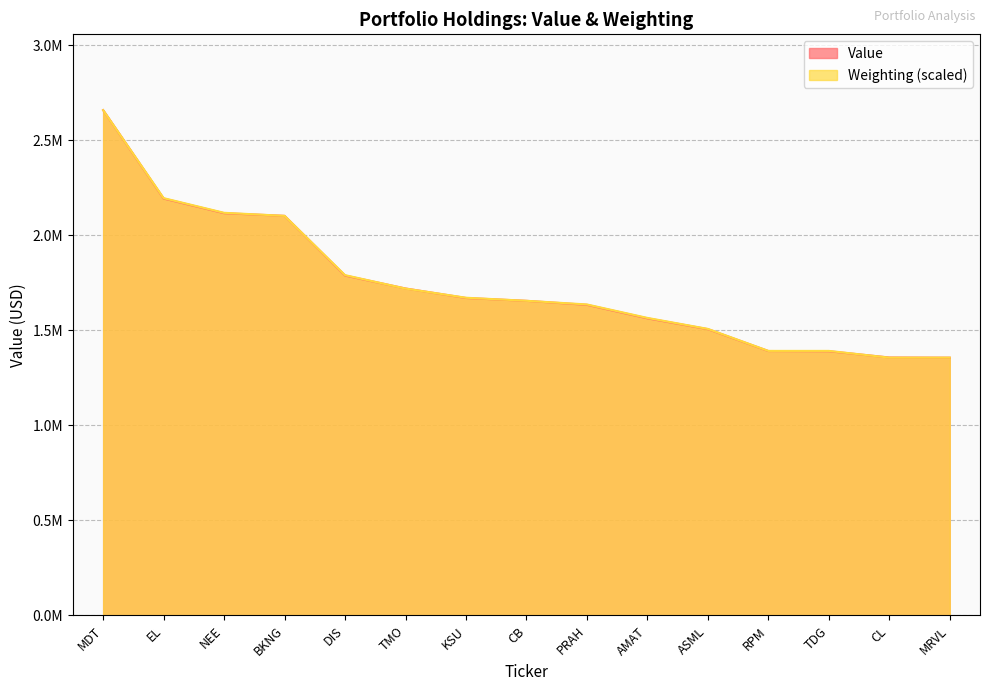

How many times do Value and Weighting cross each other?

6